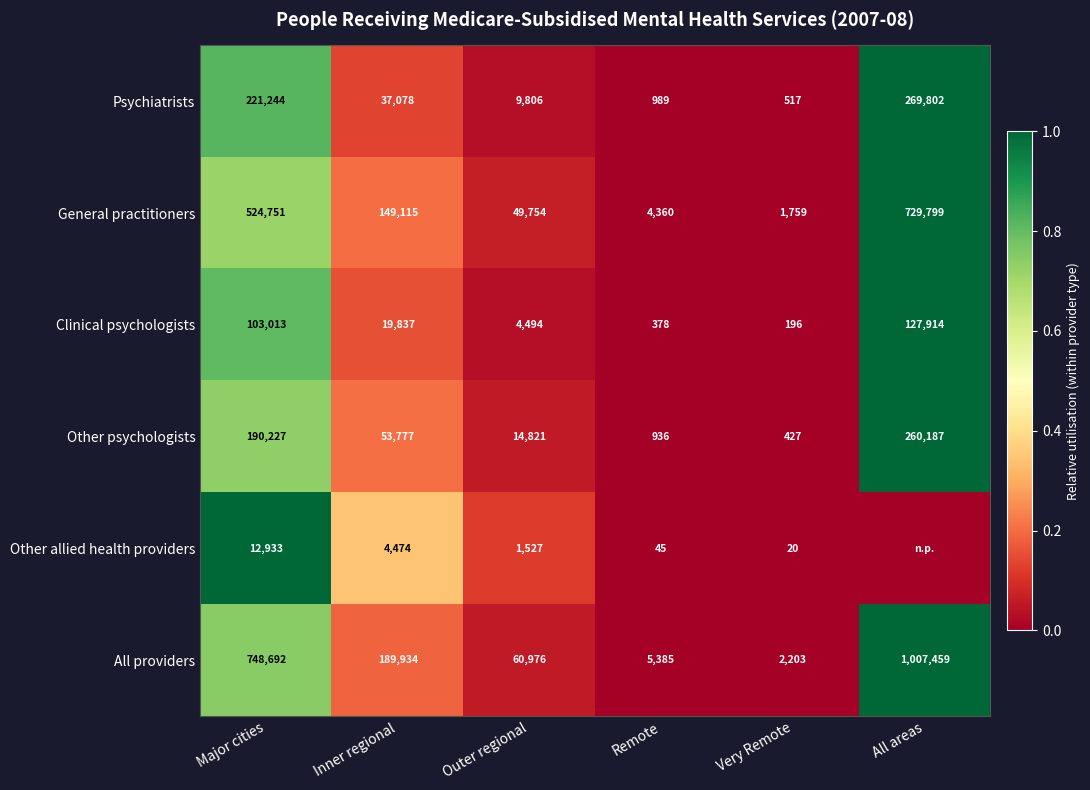

At how many categories does at least one series exceed 0?

6